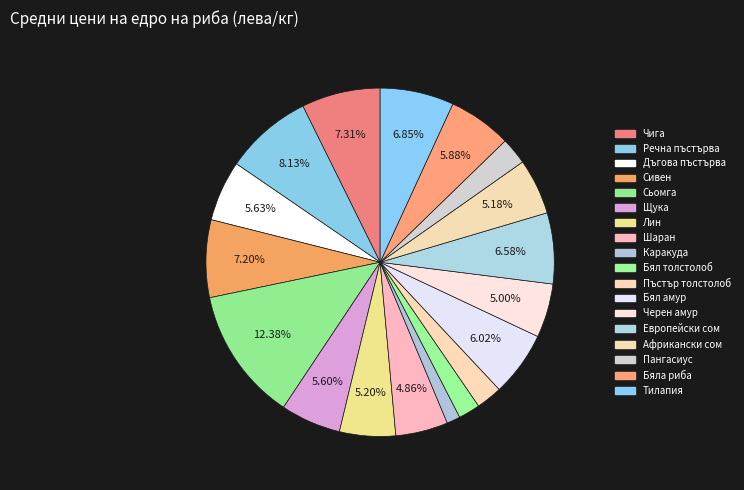

Combined, do Африкански сом and Дъгова пъстърва account for over 50%?

No